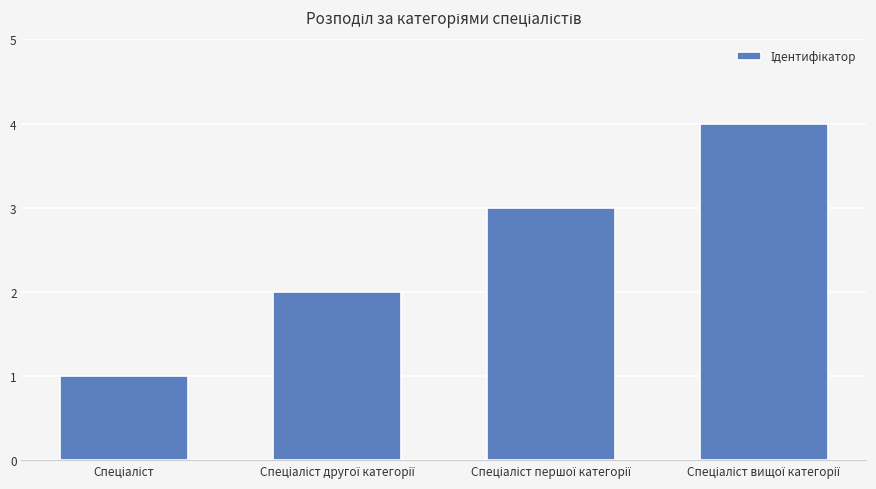

What is the difference between the maximum and minimum values?

3